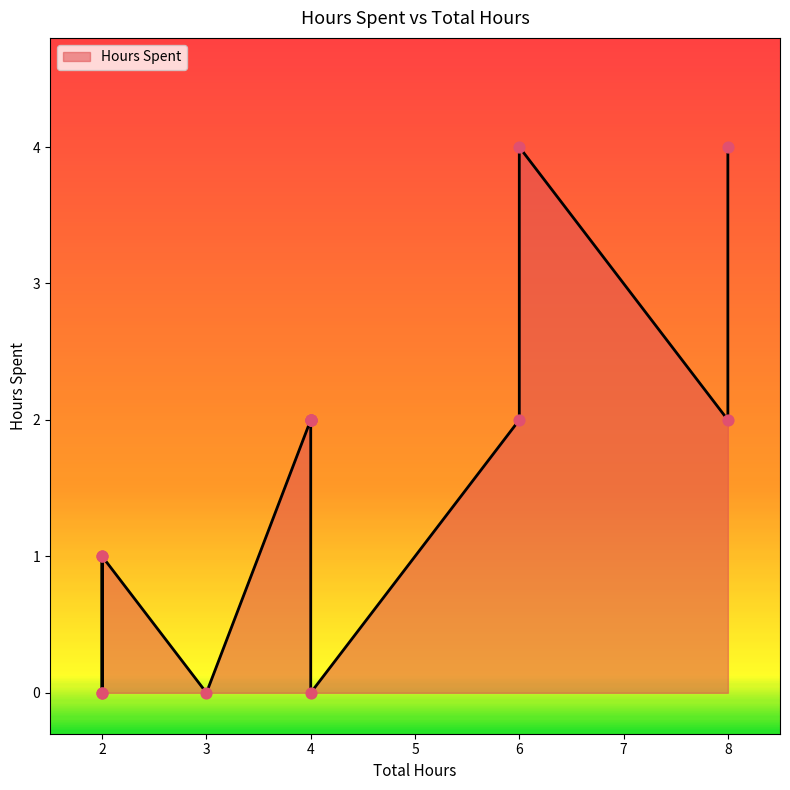

Between 2 and 6, which is larger?

6